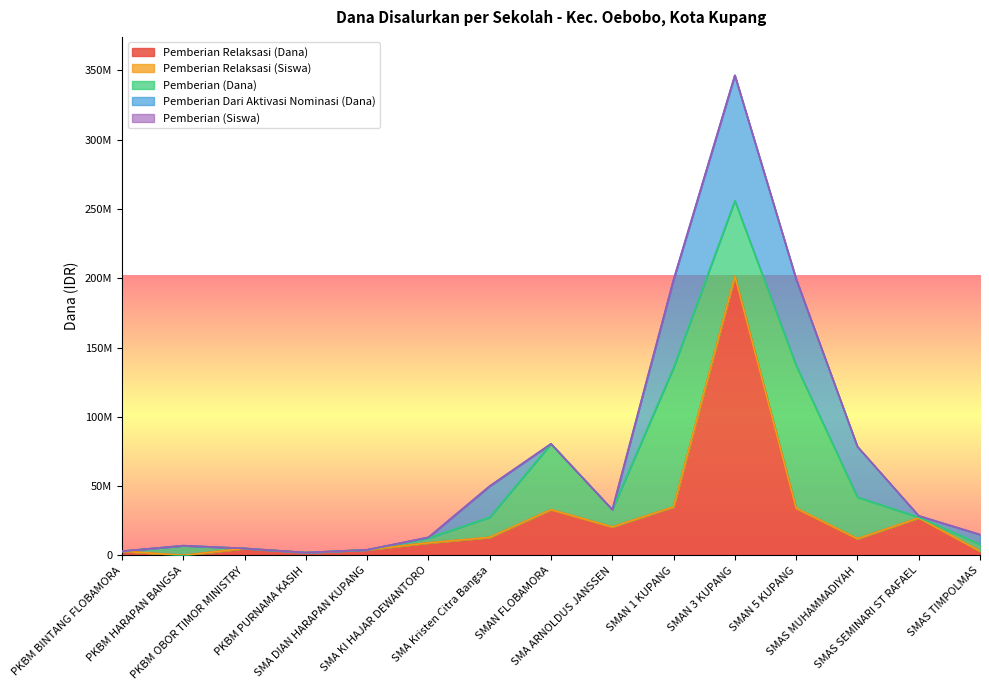

Which category has the highest value across all series?

SMAN 3 KUPANG